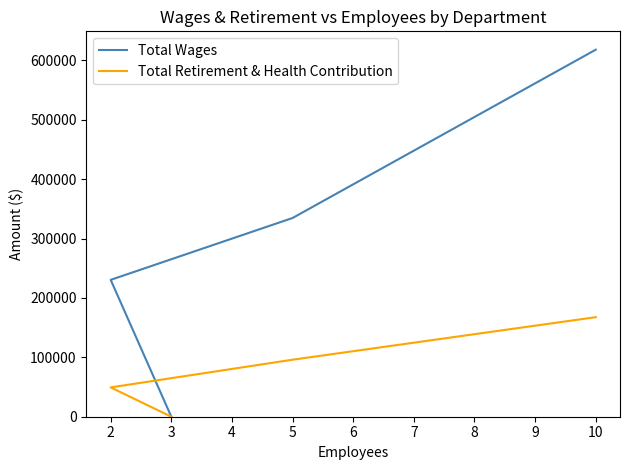

What are all the series names shown in the legend?

Total Wages, Total Retirement & Health Contribution